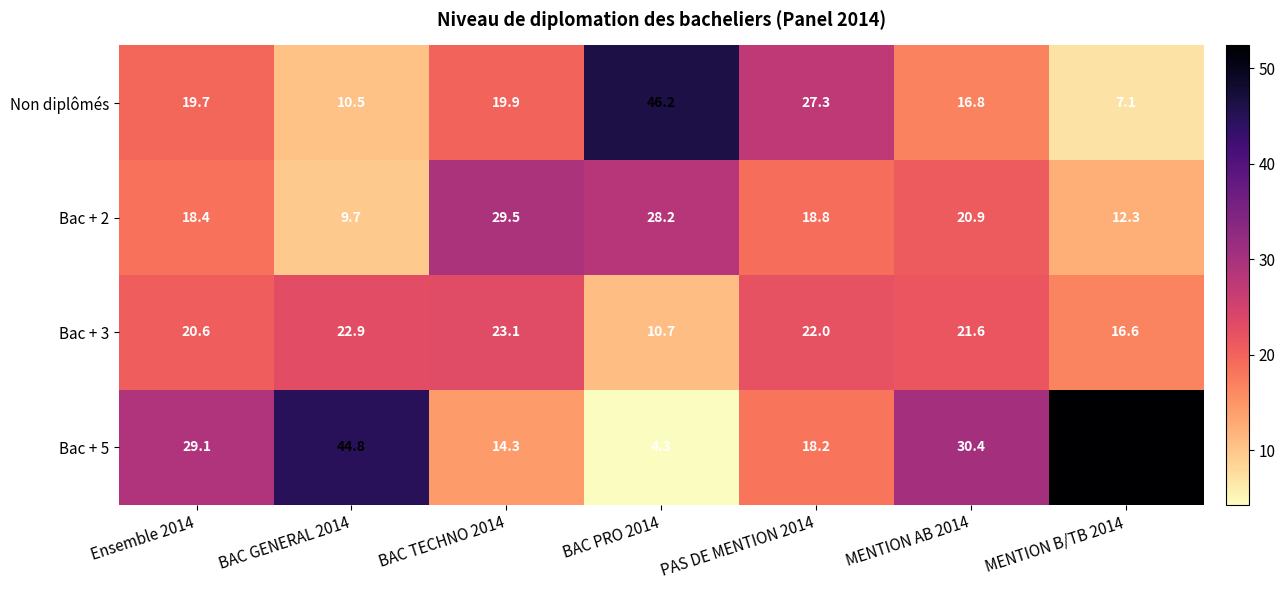

The Bac + 2 series shows 18.8 at PAS DE MENTION 2014. True or false?

True